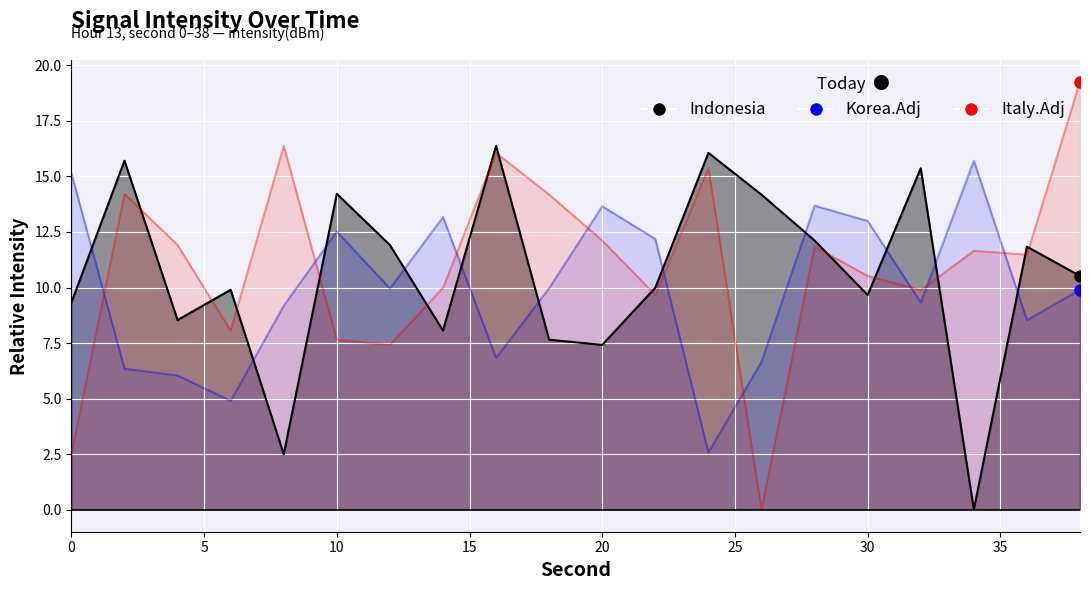

True or false: Italy.Adj has a value of 11.8 at 28.

True